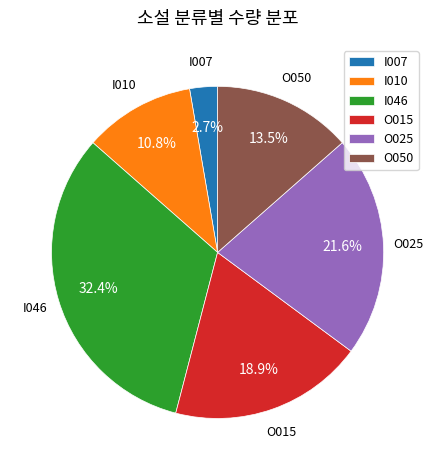

To the nearest percent, what portion does O025 represent?

22%